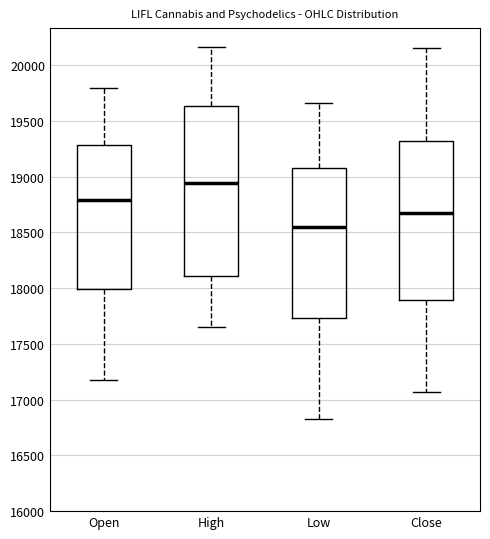

Reading left to right, transcribe this box plot: for each box, give where its median line is, the range the box spans, and where its two whiskers end, as read against the y-axis. The values are not printed on the chart, so give them approximately, as read against the axis.

Open: median 18800, box 18000 to 19300, whiskers 17150 to 19800
High: median 18950, box 18100 to 19650, whiskers 17650 to 20150
Low: median 18550, box 17750 to 19100, whiskers 16850 to 19650
Close: median 18700, box 17900 to 19300, whiskers 17050 to 20150